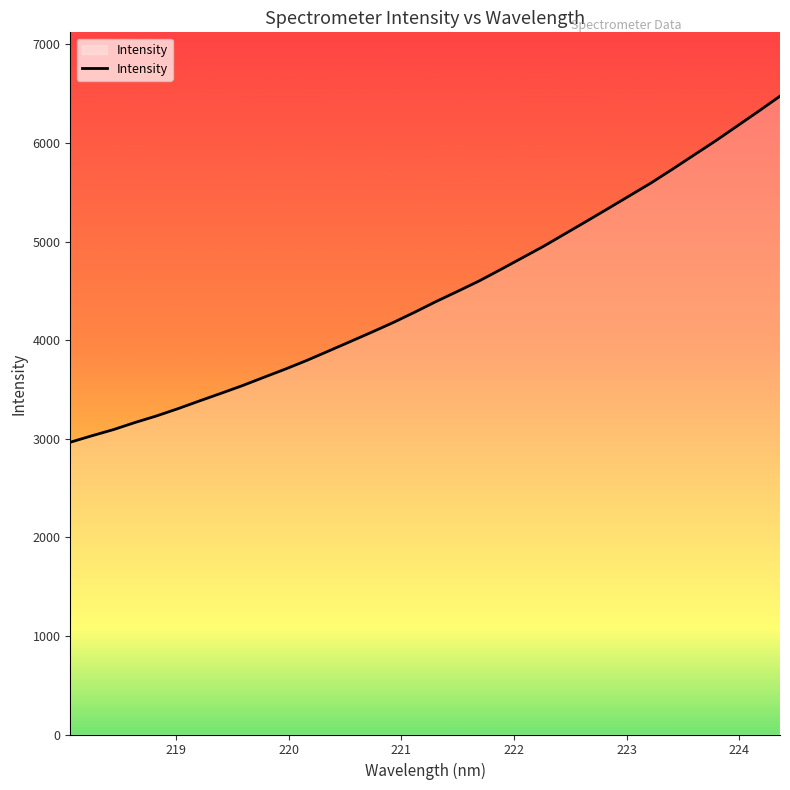

What is the difference between the maximum and minimum values?

3509.9